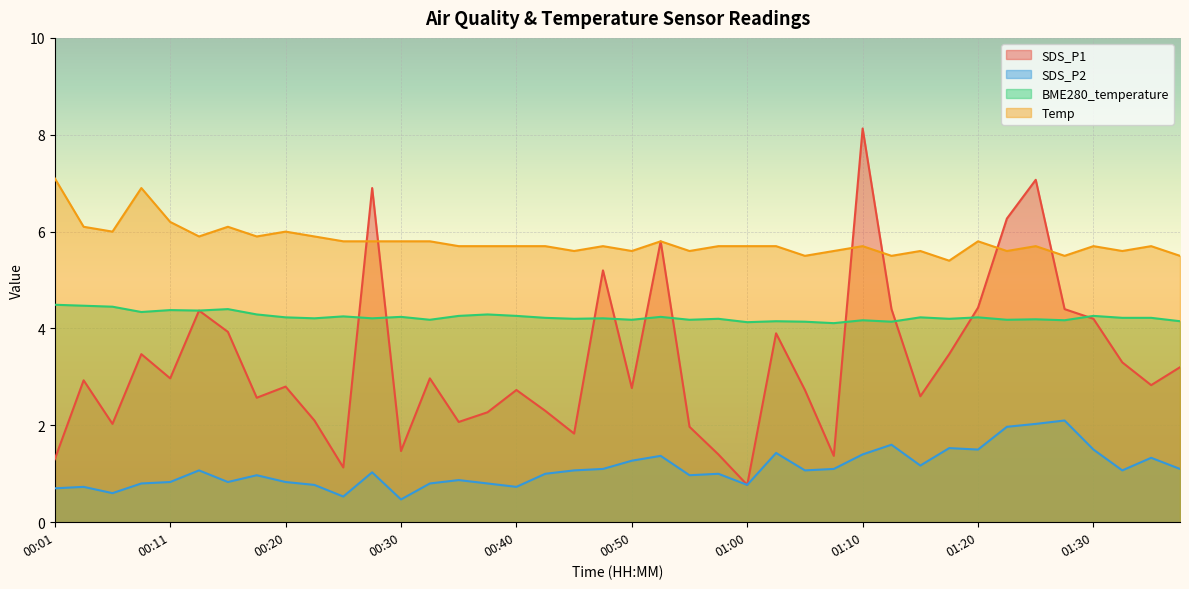

At which label is SDS_P1 closest to 4?

00:16